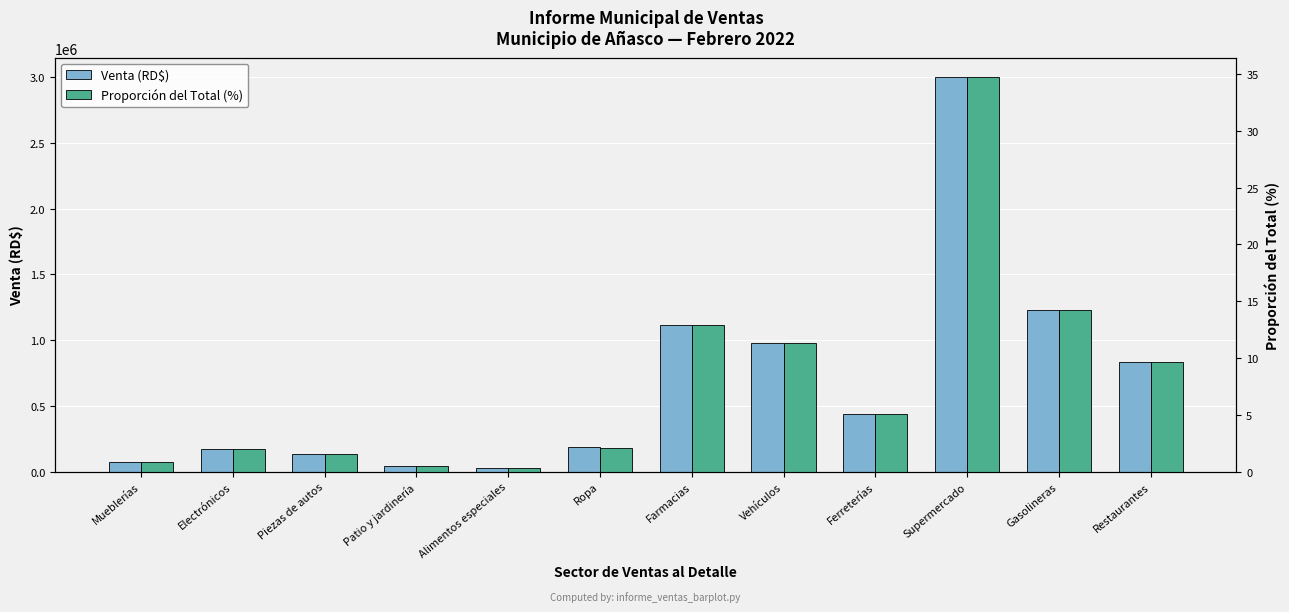

Where is Venta (RD$) nearest to the value 1513541?

Gasolineras